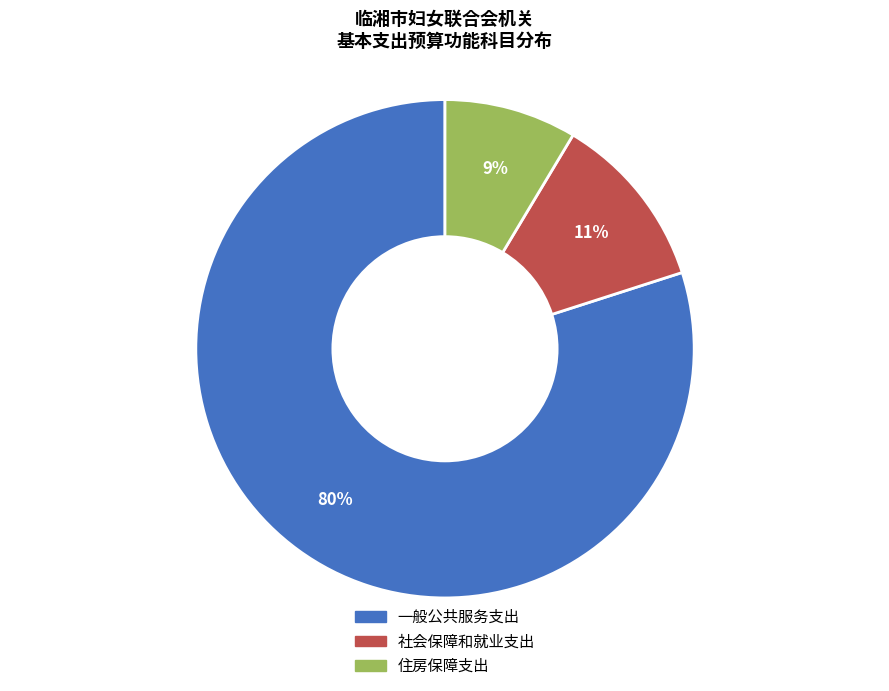

Is 一般公共服务支出 the majority of the pie?

Yes